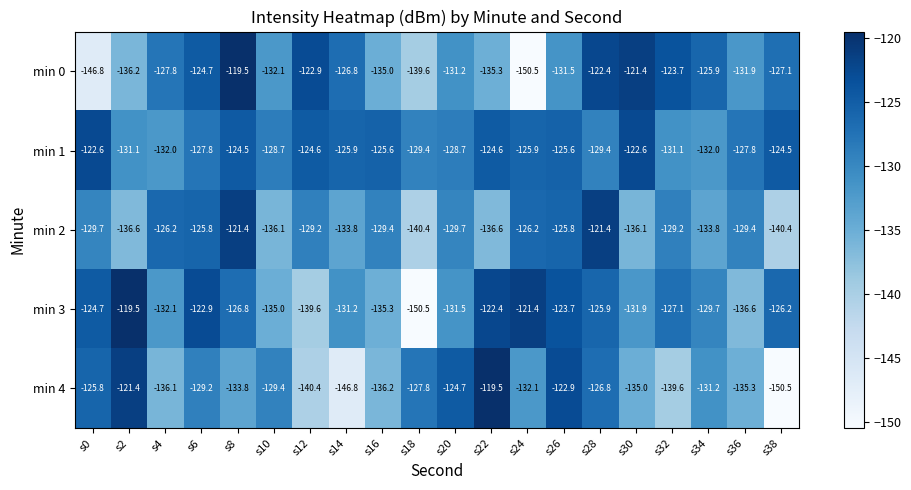

What is the difference between the min 1 values at s6 and s32?

3.3